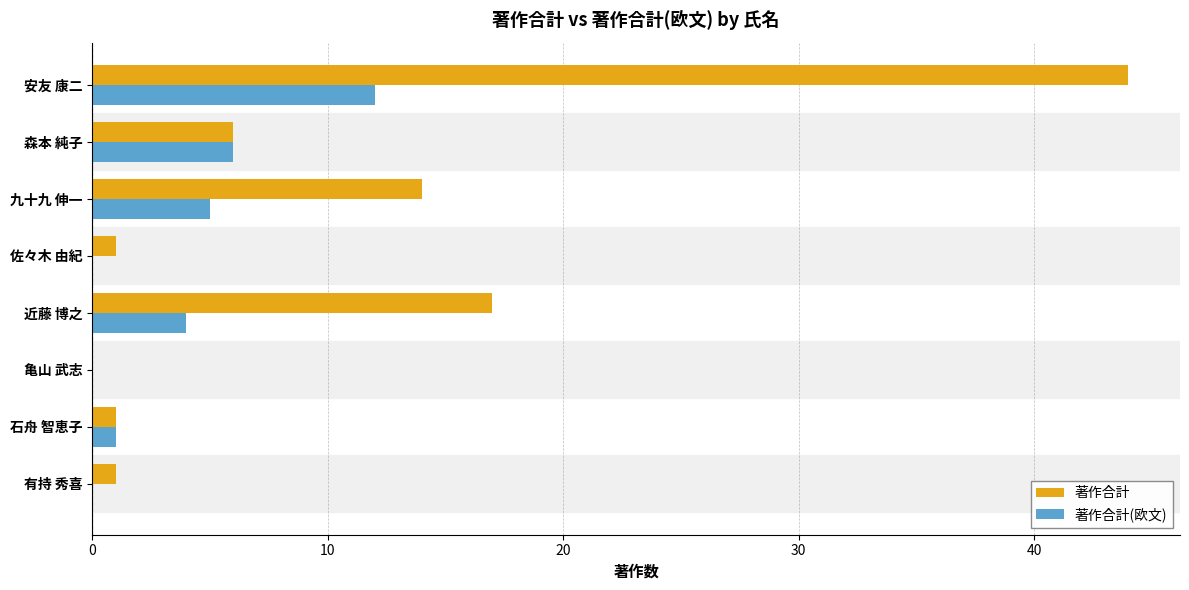

How many distinct data groups are displayed?

2